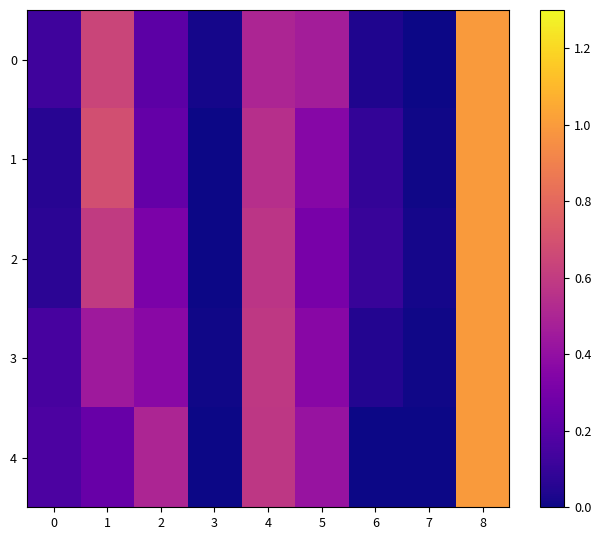

Reading left to right, extract all data points from this chart.

0: 0=0.1	1=0.6	2=0.2	3=0.0	4=0.5	5=0.5	6=0.0	7=0.0	8=1.0
1: 0=0.1	1=0.7	2=0.2	3=0.0	4=0.5	5=0.4	6=0.1	7=0.0	8=1.0
2: 0=0.1	1=0.6	2=0.3	3=0.0	4=0.6	5=0.3	6=0.1	7=0.0	8=1.0
3: 0=0.2	1=0.4	2=0.4	3=0.0	4=0.6	5=0.4	6=0.0	7=0.0	8=1.0
4: 0=0.2	1=0.2	2=0.5	3=0.0	4=0.6	5=0.4	6=0.0	7=0.0	8=1.0